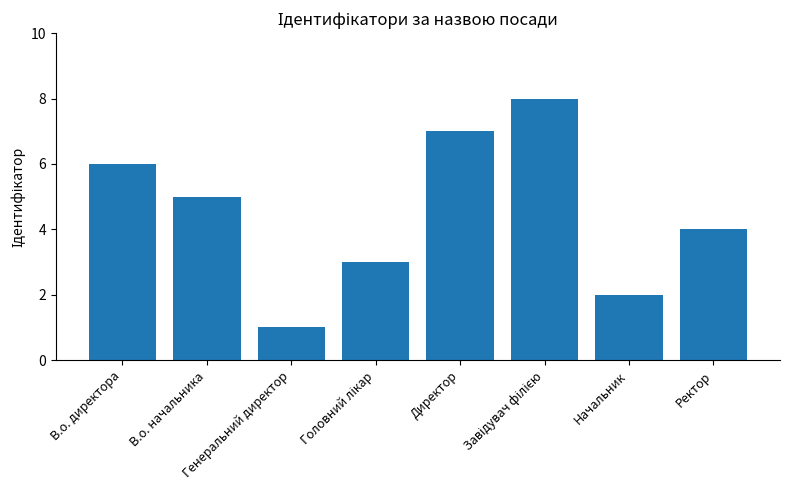

What is the label of the 1st bar from the right?

Ректор